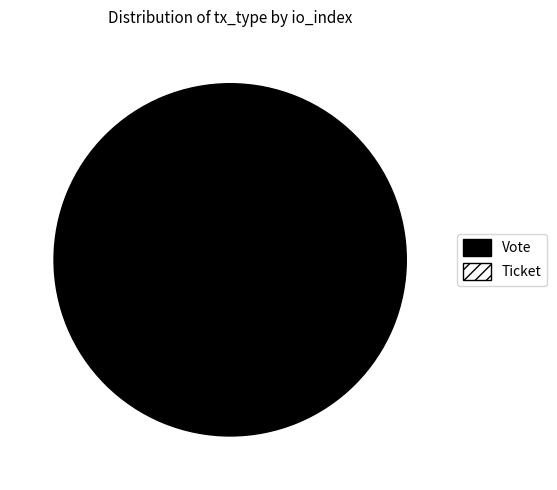

What is the majority slice?

Vote